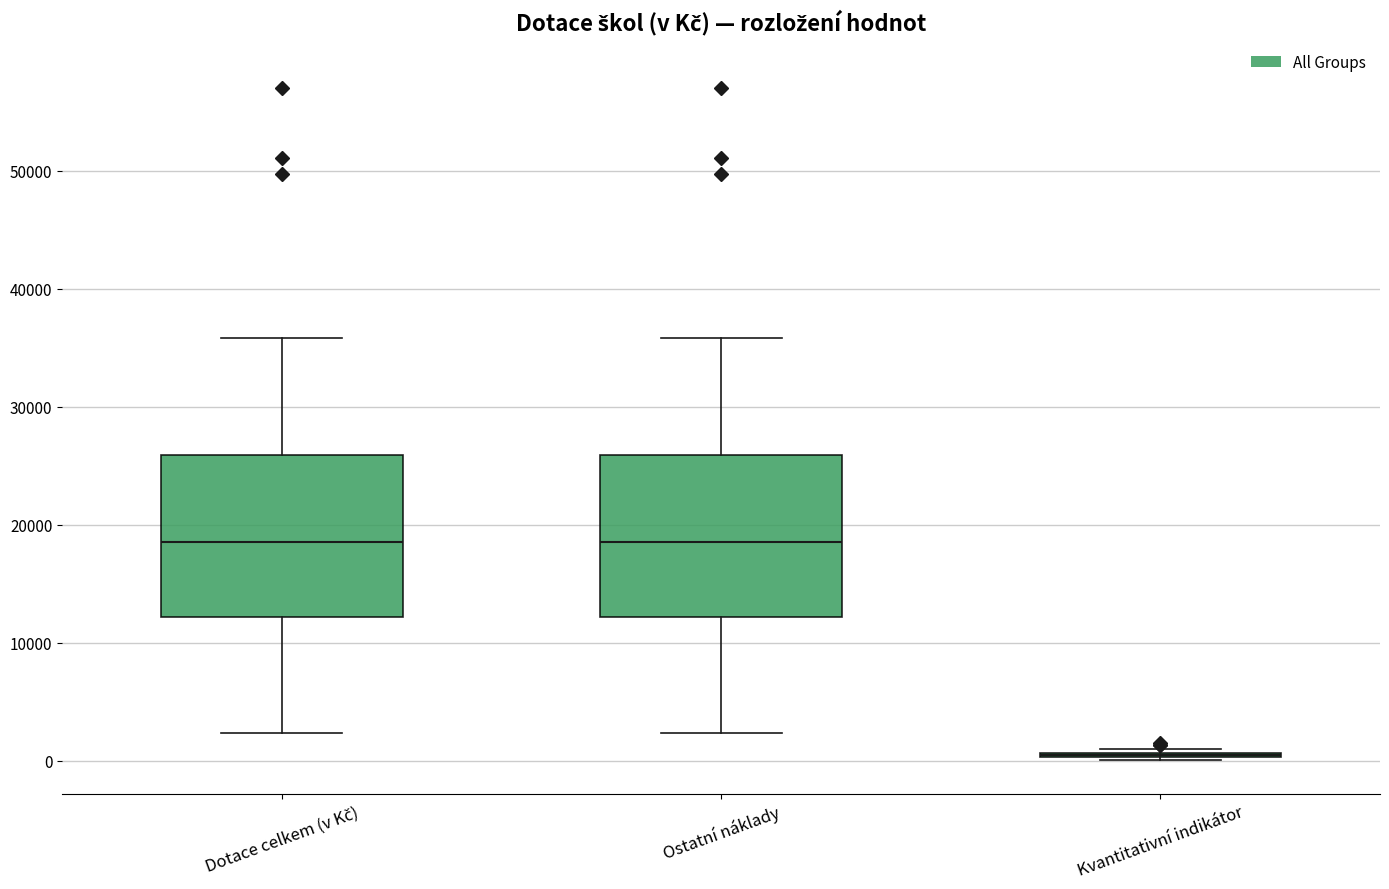

Reading left to right, transcribe this box plot: for each box, give where its median line is, the range the box spans, and where its two whiskers end, as read against the y-axis. The values are not printed on the chart, so give them approximately, as read against the axis.

Dotace celkem (v Kč): median 19000, box 12000 to 26000, whiskers 2000 to 36000
Ostatní náklady: median 19000, box 12000 to 26000, whiskers 2000 to 36000
Kvantitativní indikátor: box collapsed to a line at 1000, whiskers 0 to 1000